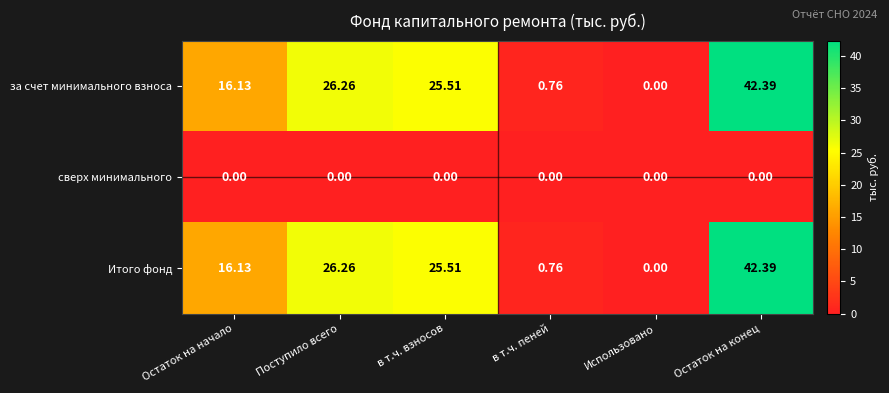

At which category is the sum across all series the highest?

Остаток на конец